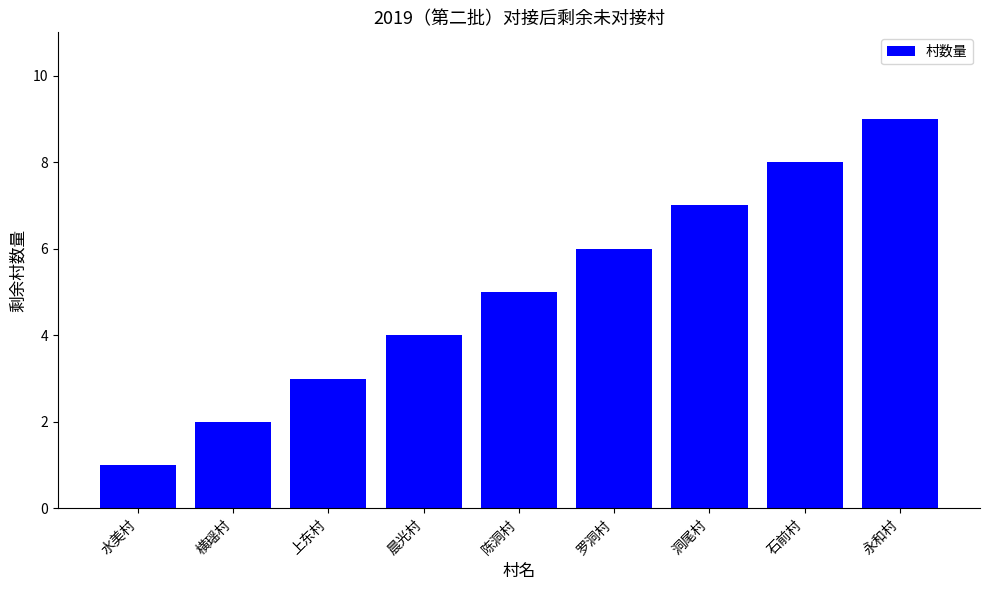

What is the label of the 3rd bar from the left?

上东村